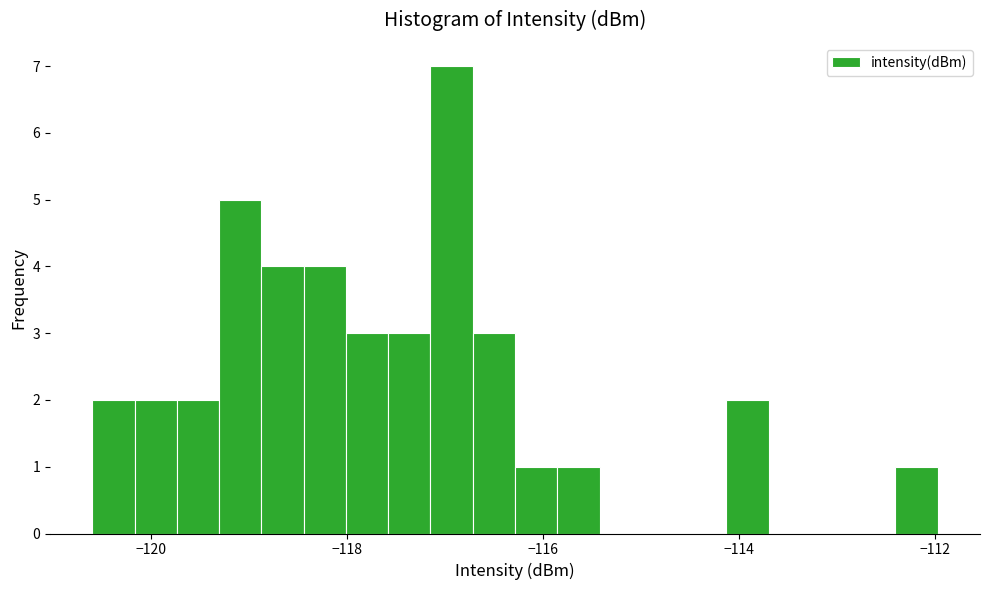

Read against the x-axis, roughly where is the centre of the tallest bar?

-117.0